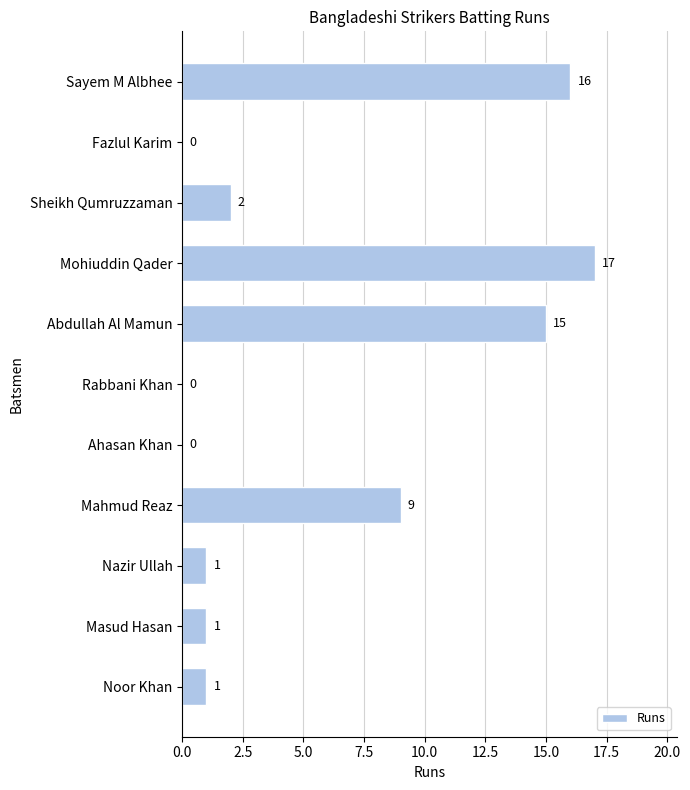

The value at Masud Hasan is 0. True or false?

False